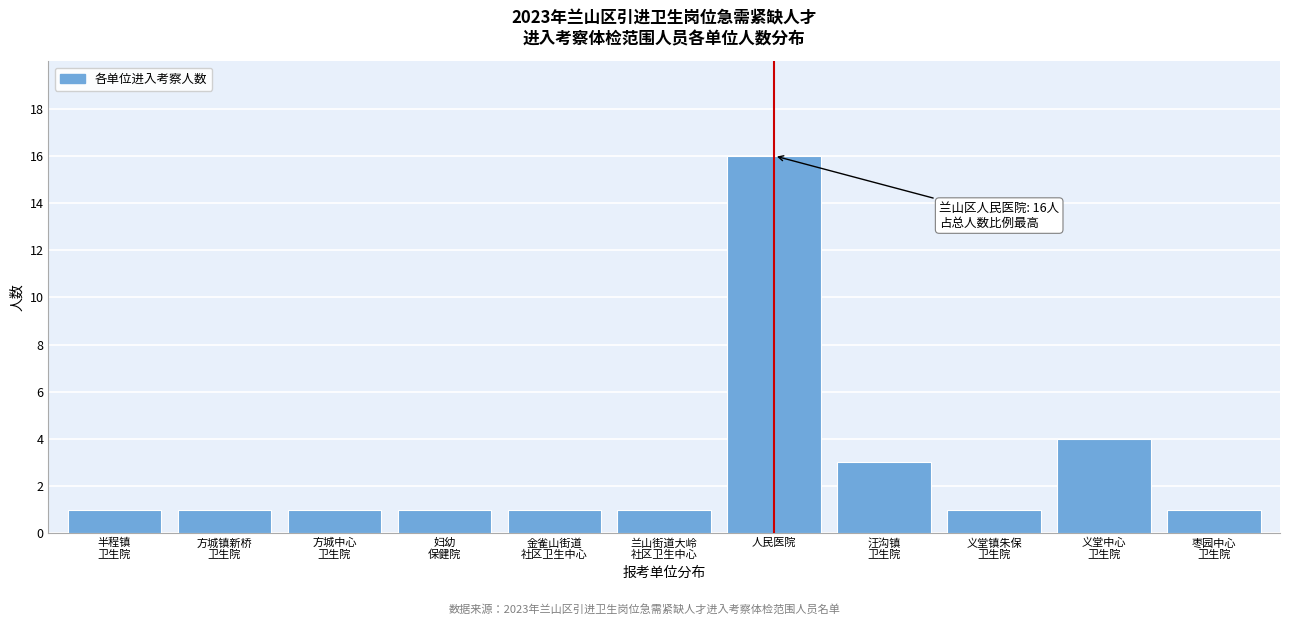

Reading left to right, transcribe all the data shown in this chart.

1	1	1	1	1	1	16	3	1	4	1